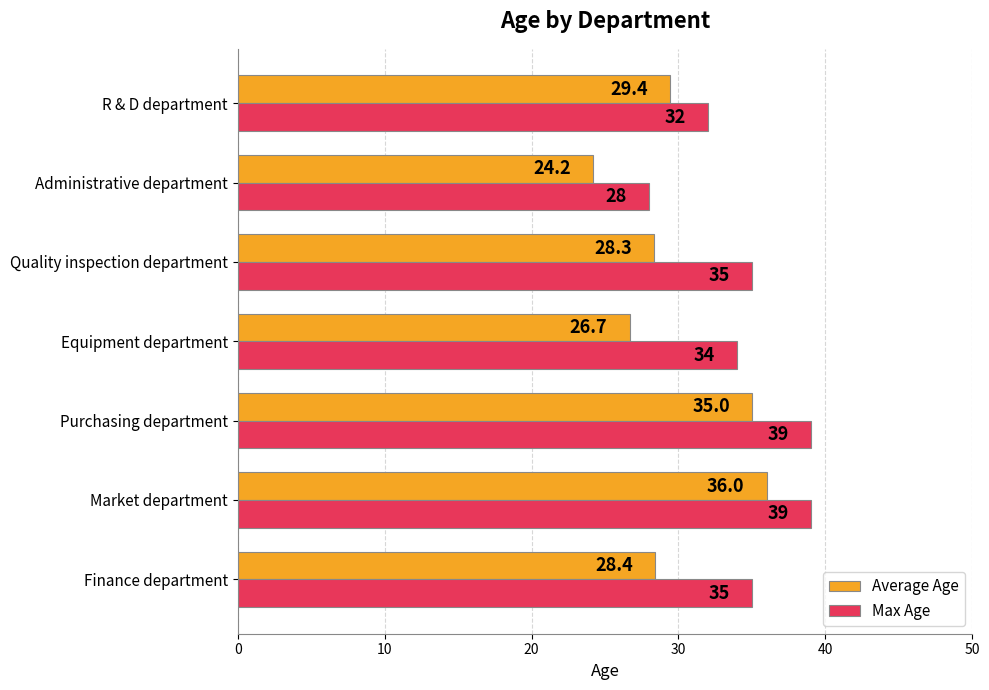

Count the number of data series in this chart.

2